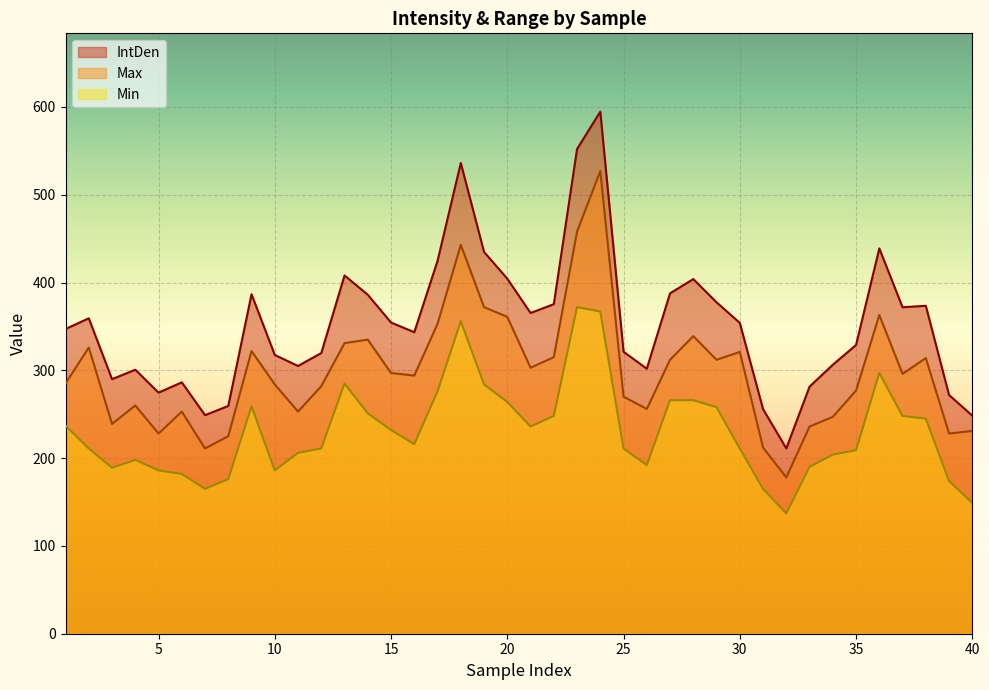

Is it true that IntDen equals 321.2 at 25?

True